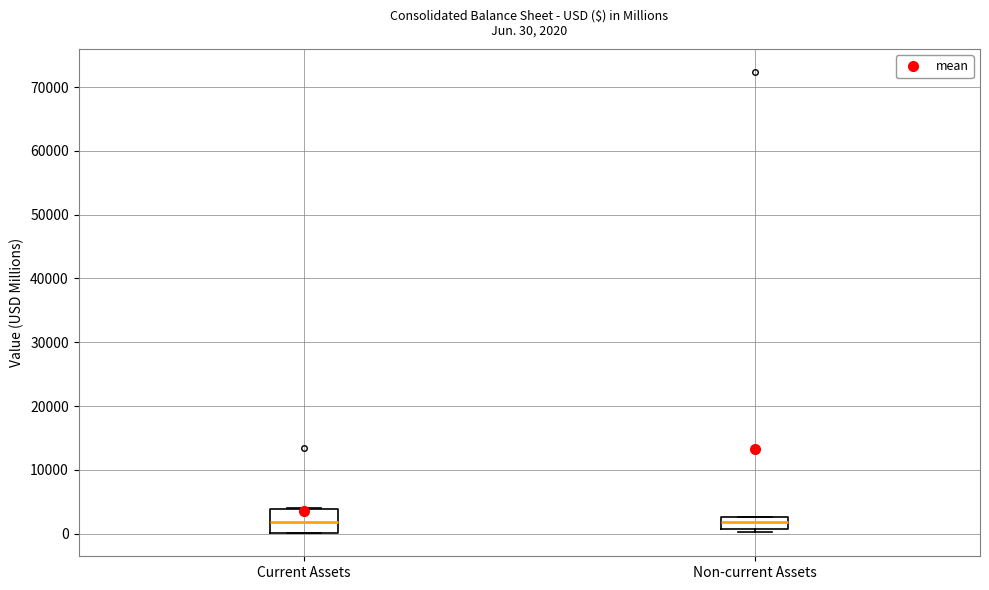

Comparing the boxes themselves (not the whiskers), which one is the tallest?

Current Assets